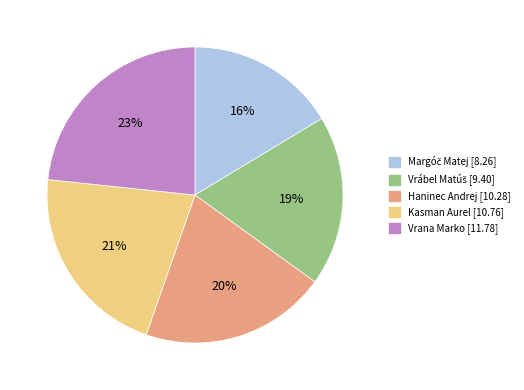

To the nearest percent, what is the difference between the largest and smallest slice percentages?

7%